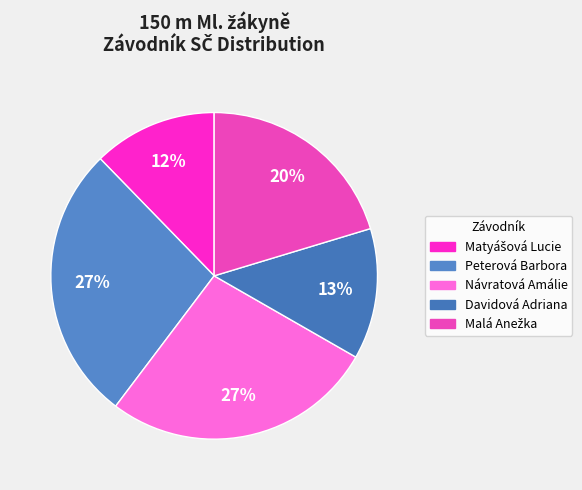

Count the number of slices in the pie.

5